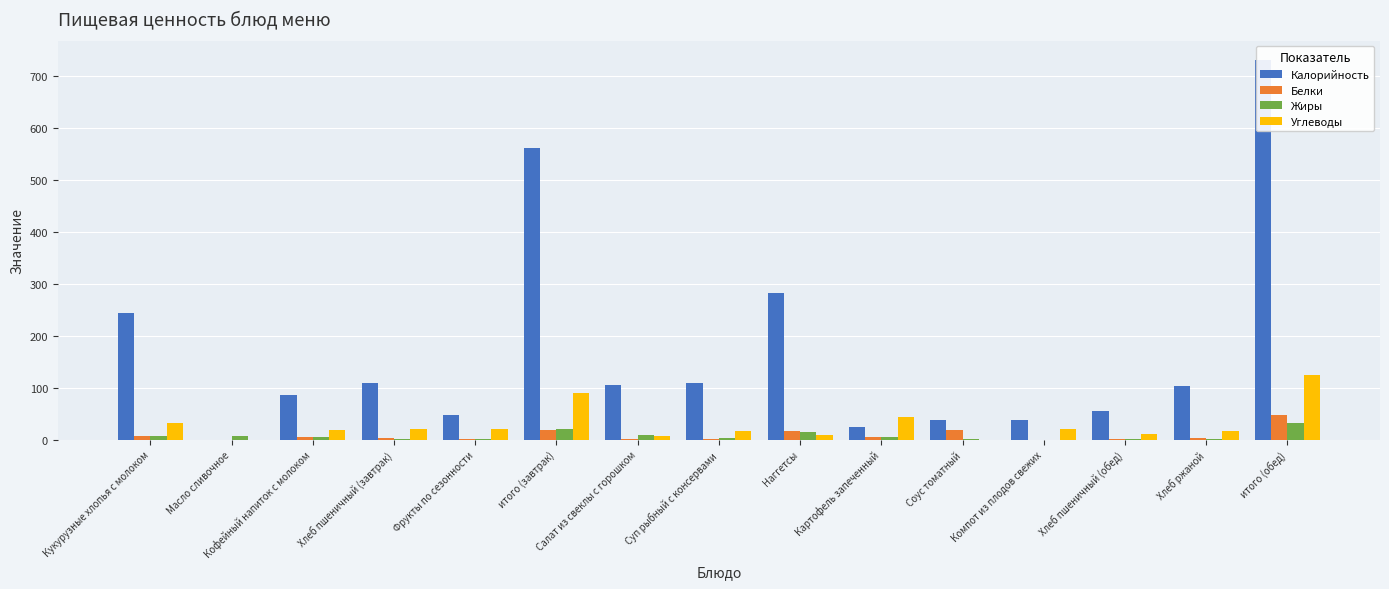

Reading right to left, extract all data points from this chart.

Калорийность: итого (обед)=730.9	Хлеб ржаной=103.6	Хлеб пшеничный (обед)=54.8	Компот из плодов свежих=38.0	Соус томатный=38.0	Картофель запеченный=24.0	Наггетсы=281.6	Суп рыбный с консервами=109.0	Салат из свеклы с горошком=105.9	итого (завтрак)=561.5	Фрукты по сезонности=47.0	Хлеб пшеничный (завтрак)=109.6	Кофейный напиток с молоком=86.0	Масло сливочное=0.0	Кукурузные хлопья с молоком=244.0
Белки: итого (обед)=48.0	Хлеб ржаной=3.0	Хлеб пшеничный (обед)=2.0	Компот из плодов свежих=0.1	Соус томатный=17.6	Картофель запеченный=5.0	Наггетсы=16.6	Суп рыбный с консервами=2.0	Салат из свеклы с горошком=1.6	итого (завтрак)=19.0	Фрукты по сезонности=1.5	Хлеб пшеничный (завтрак)=4.0	Кофейный напиток с молоком=5.7	Масло сливочное=0.1	Кукурузные хлопья с молоком=7.8
Жиры: итого (обед)=32.5	Хлеб ржаной=1.0	Хлеб пшеничный (обед)=0.9	Компот из плодов свежих=0.1	Соус томатный=0.3	Картофель запеченный=4.8	Наггетсы=14.4	Суп рыбный с консервами=3.1	Салат из свеклы с горошком=8.0	итого (завтрак)=21.0	Фрукты по сезонности=0.5	Хлеб пшеничный (завтрак)=1.8	Кофейный напиток с молоком=5.5	Масло сливочное=7.2	Кукурузные хлопья с молоком=6.0
Углеводы: итого (обед)=123.3	Хлеб ржаной=17.0	Хлеб пшеничный (обед)=10.2	Компот из плодов свежих=21.1	Соус томатный=0.1	Картофель запеченный=43.0	Наггетсы=8.7	Суп рыбный с консервами=17.0	Салат из свеклы с горошком=6.2	итого (завтрак)=90.5	Фрукты по сезонности=21.0	Хлеб пшеничный (завтрак)=20.4	Кофейный напиток с молоком=18.0	Масло сливочное=0.1	Кукурузные хлопья с молоком=31.0